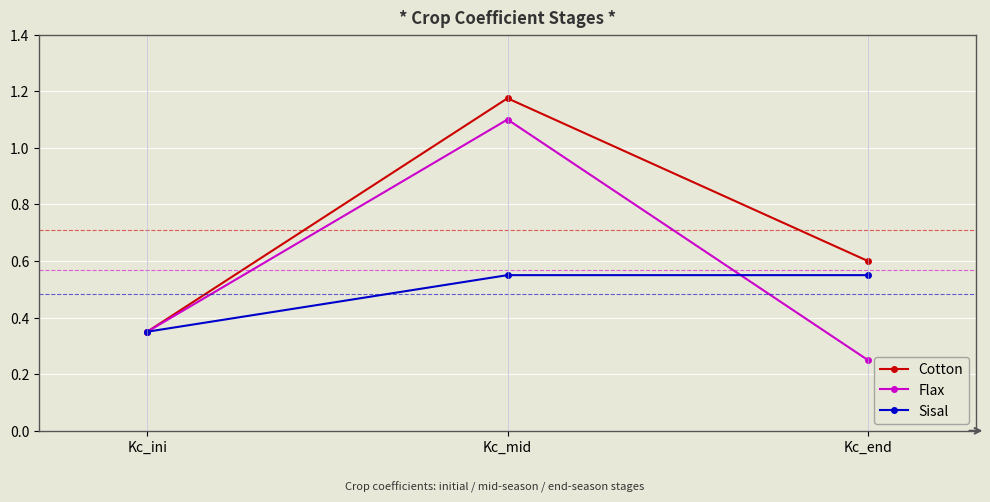

Rank the series by their maximum value, from highest to lowest.

Cotton, Flax, Sisal